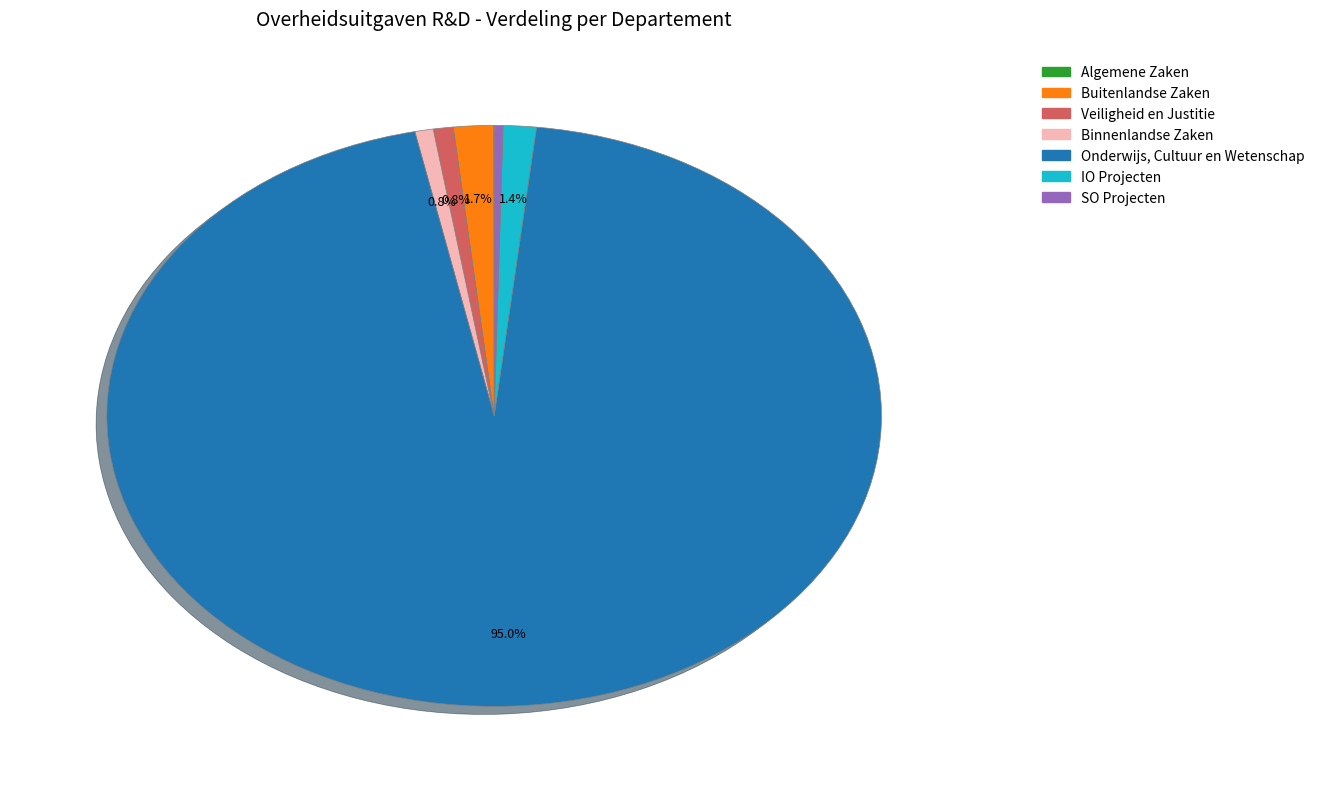

Does any single category account for the majority?

Yes